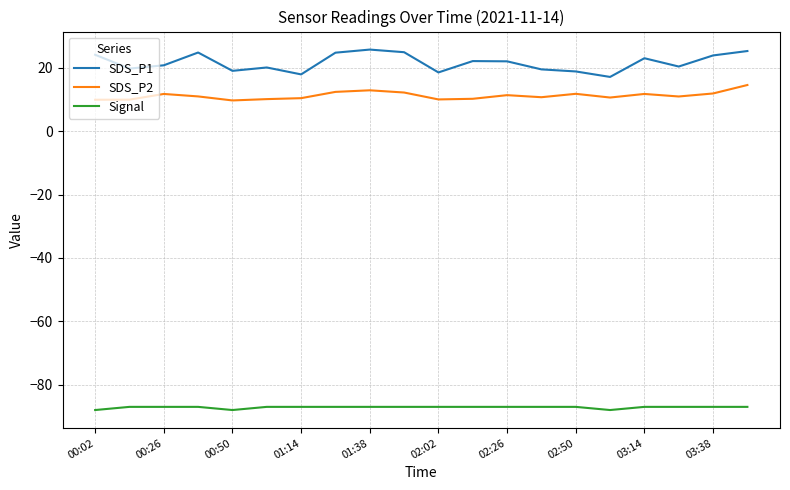

Rank the series by their maximum value, from lowest to highest.

Signal, SDS_P2, SDS_P1